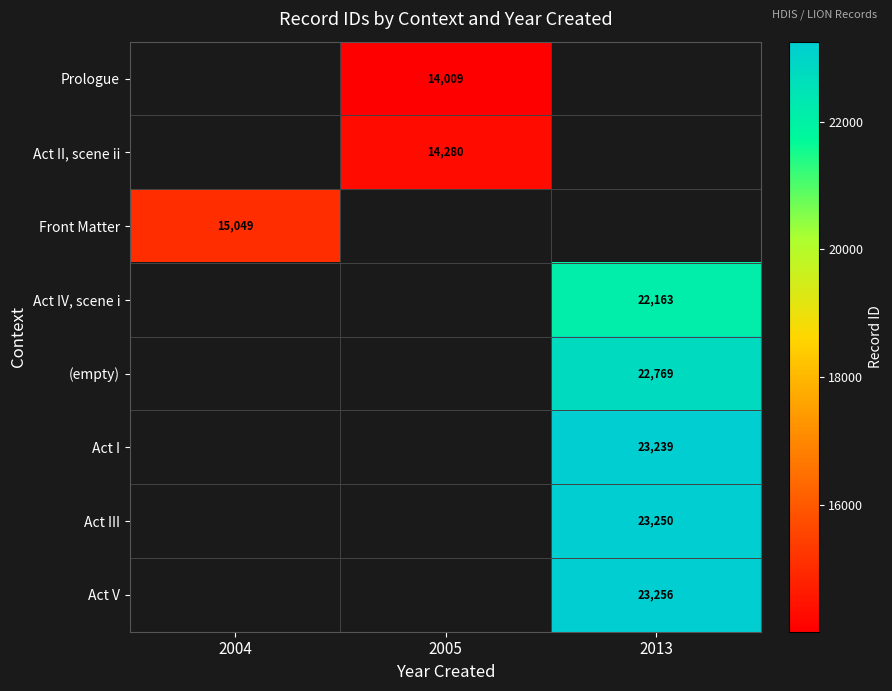

The value of Act III at 2013 is 31765. True or false?

False